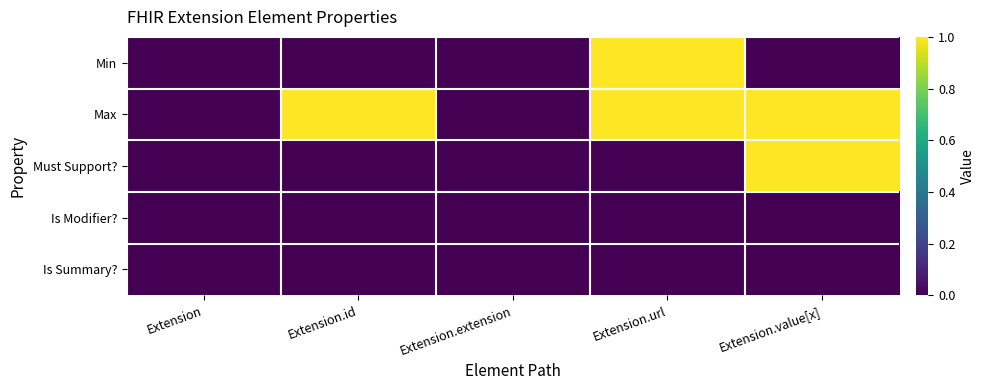

Reading left to right, list all the values displayed in this chart.

Min: Extension=0	Extension.id=0	Extension.extension=0	Extension.url=1	Extension.value[x]=0
Max: Extension=0	Extension.id=1	Extension.extension=0	Extension.url=1	Extension.value[x]=1
Must Support?: Extension=0	Extension.id=0	Extension.extension=0	Extension.url=0	Extension.value[x]=1
Is Modifier?: Extension=0	Extension.id=0	Extension.extension=0	Extension.url=0	Extension.value[x]=0
Is Summary?: Extension=0	Extension.id=0	Extension.extension=0	Extension.url=0	Extension.value[x]=0